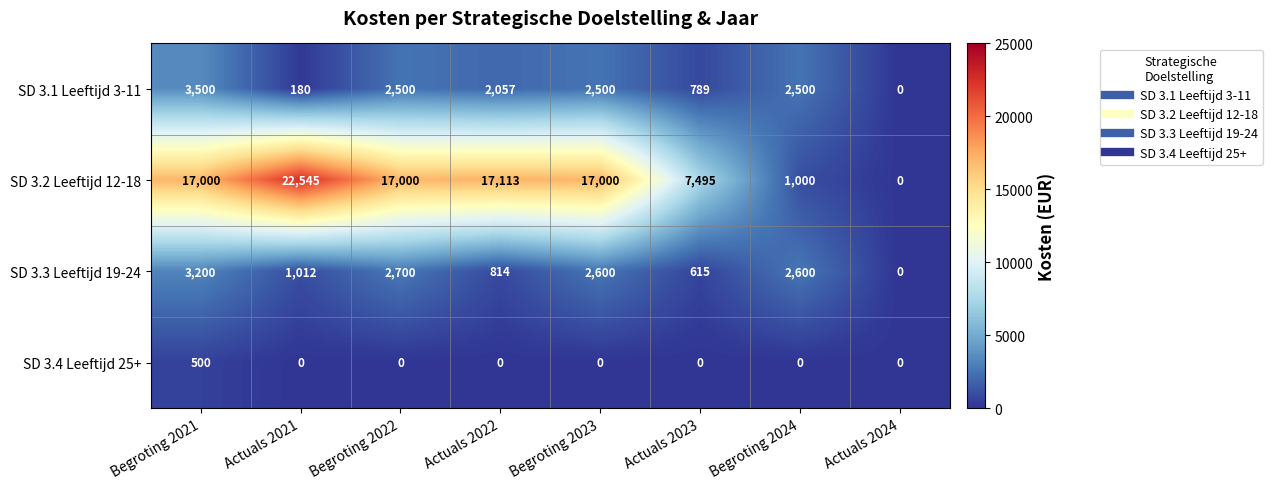

How many series are shown in this chart?

4